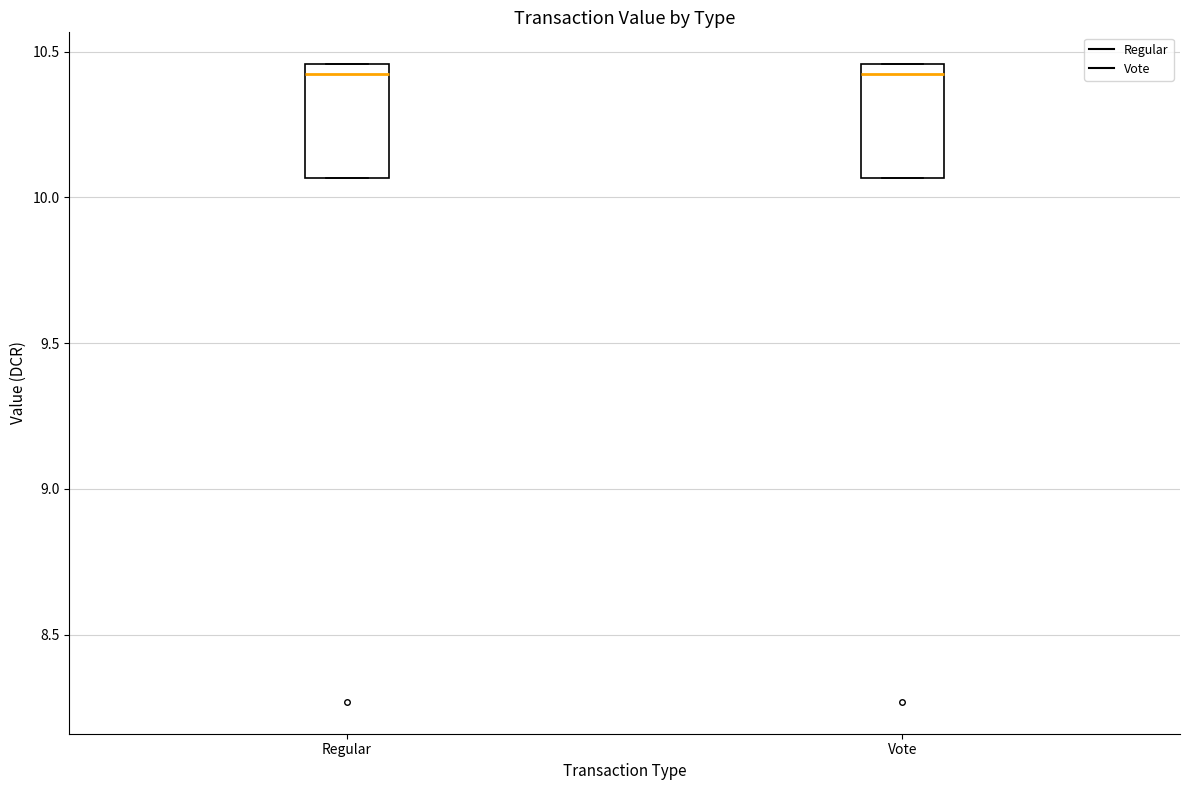

Reading left to right, transcribe this box plot: for each box, give where its median line is, the range the box spans, and where its two whiskers end, as read against the y-axis. The values are not printed on the chart, so give them approximately, as read against the axis.

Regular: median 10.40, box 10.05 to 10.45, whiskers 10.05 to 10.45
Vote: median 10.40, box 10.05 to 10.45, whiskers 10.05 to 10.45